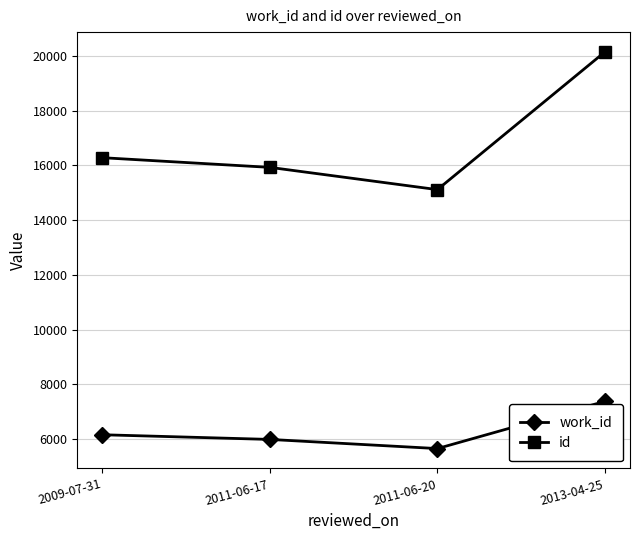

What position from the left is 2011-06-20?

3